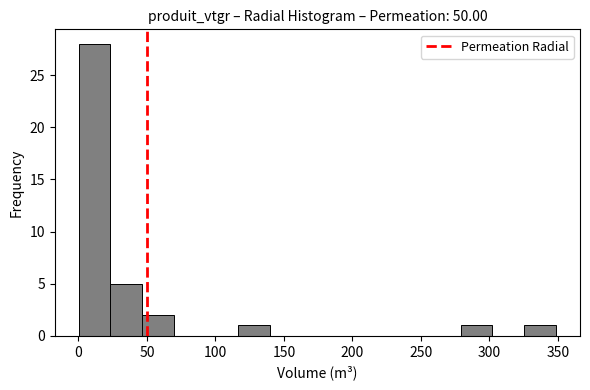

Reading left to right, list every bar in this chart as the range it spans on the x-axis followed by its height. Neither the bar edges nor the heights are printed on the chart, so give them approximately, as read against the axes.

0 to 25: 28
25 to 45: 5
45 to 70: 2
70 to 95: 0
95 to 115: 0
115 to 140: 1
140 to 165: 0
165 to 185: 0
185 to 210: 0
210 to 235: 0
235 to 255: 0
255 to 280: 0
280 to 300: 1
300 to 325: 0
325 to 350: 1